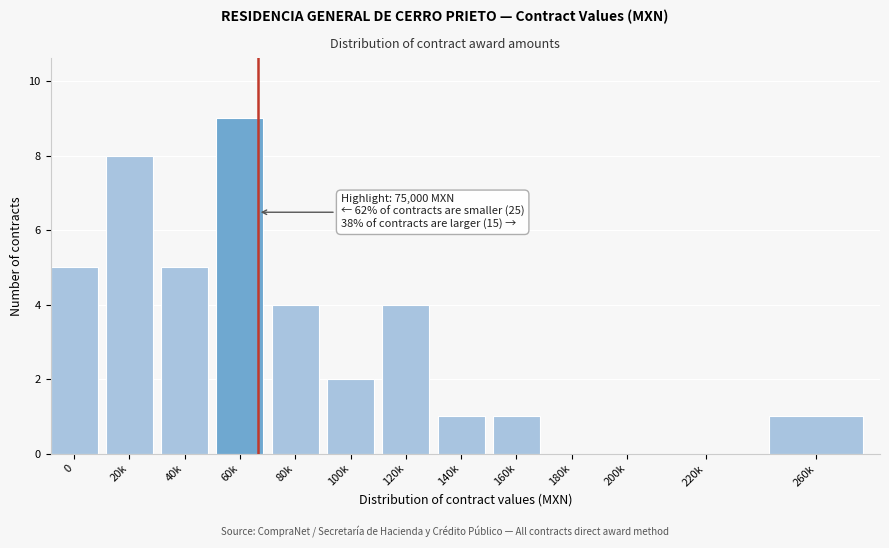

Reading left to right, extract all data points from this chart.

0=5	20k=8	40k=5	60k=9	80k=4	100k=2	120k=4	140k=1	160k=1	180k=0	200k=0	220k=0	260k=1